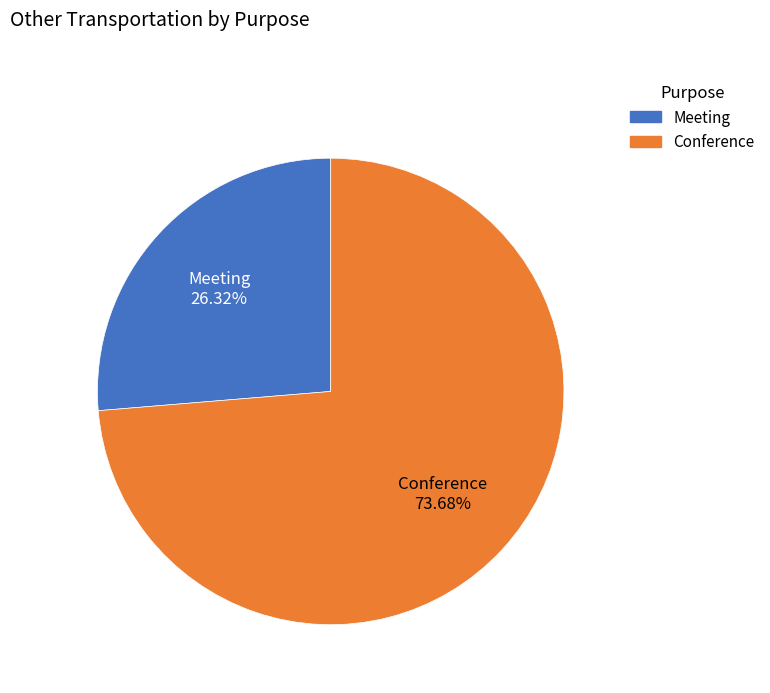

What is the total percentage of Conference and Meeting?

100.0%